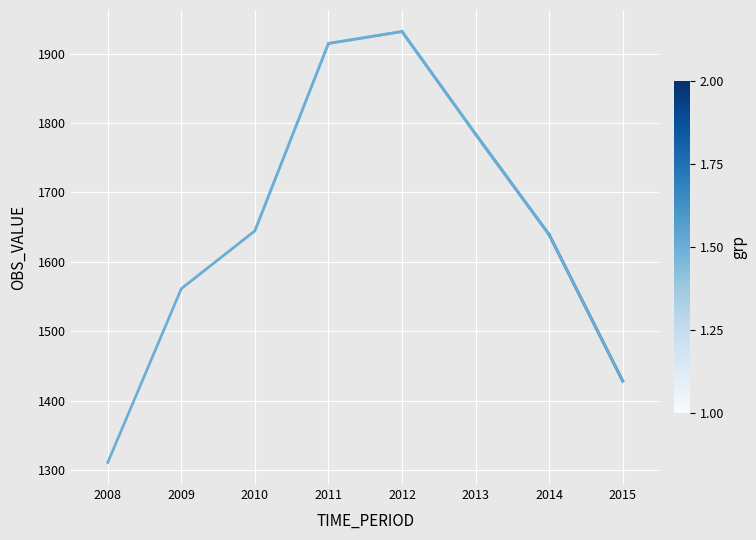

What is the ratio of the value at 2012 to the value at 2009?

1.2